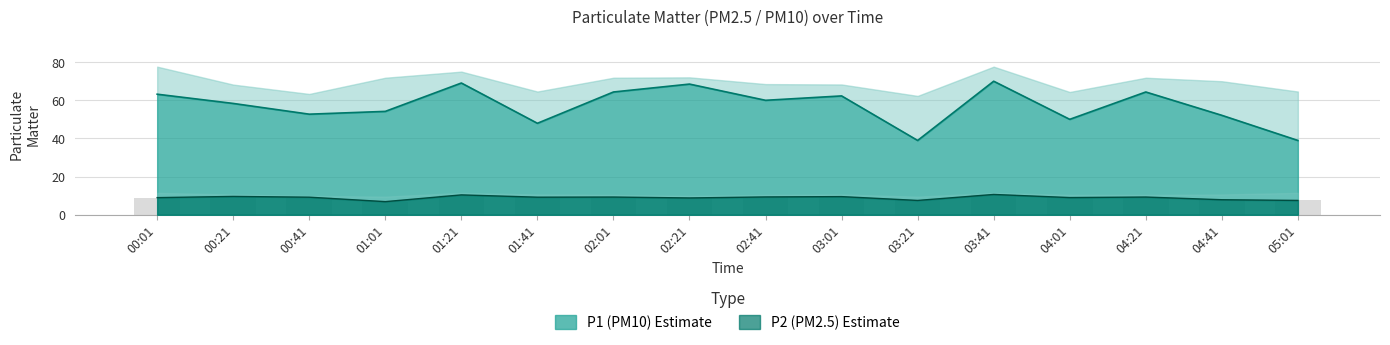

Rank the series at 05:01 from highest to lowest value.

P1, P2